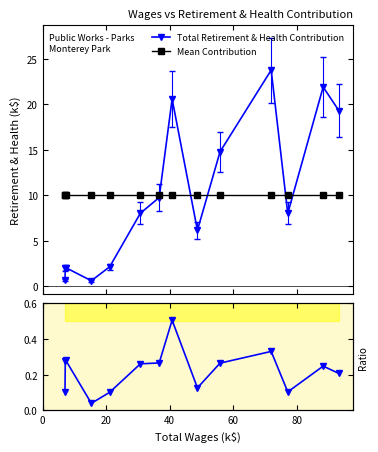

How many times do Mean Contribution and Total Retirement & Health Contribution cross each other?

5